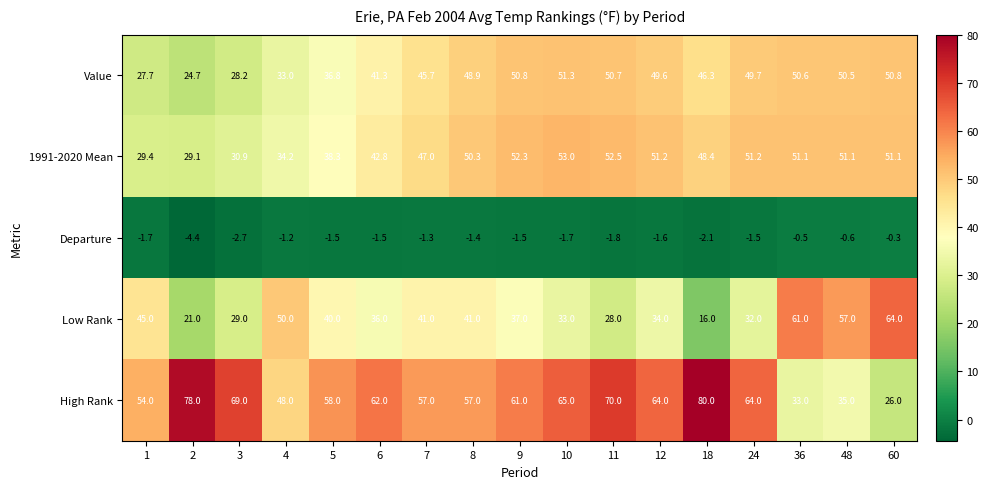

What is the sum of all Departure values?

-27.3